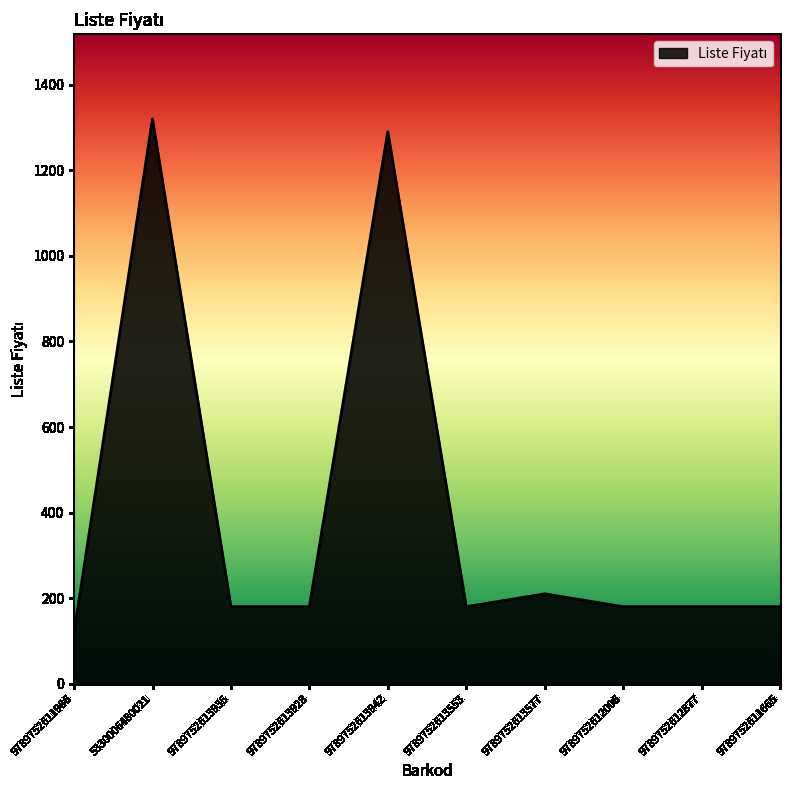

What is the greatest value displayed?

1320